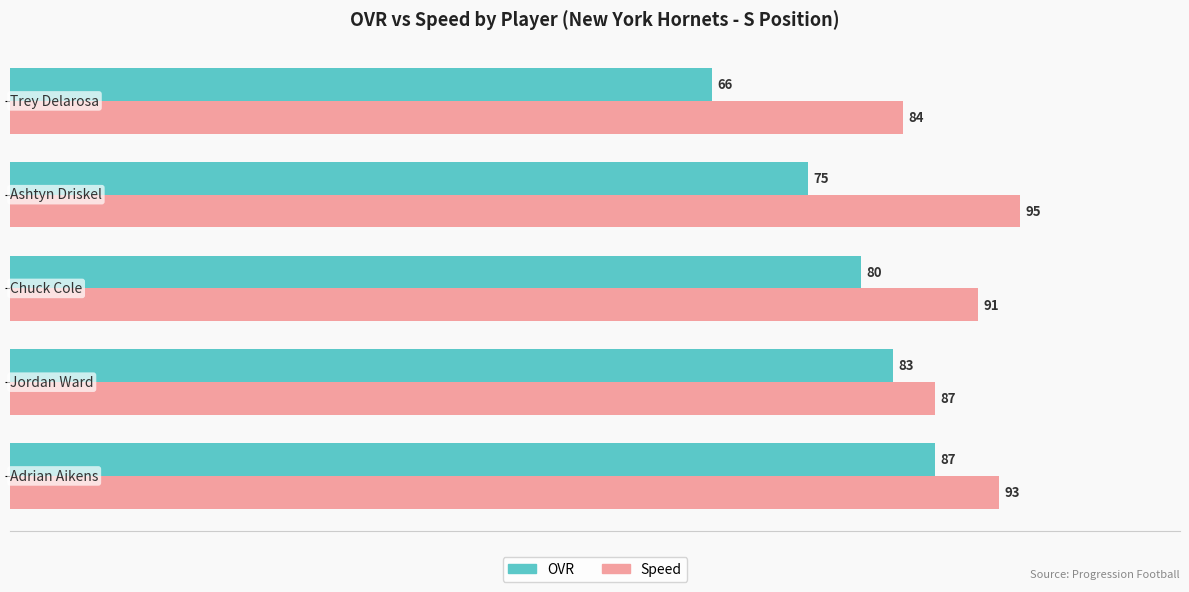

What is the difference between the second highest and minimum values in the OVR series?

17